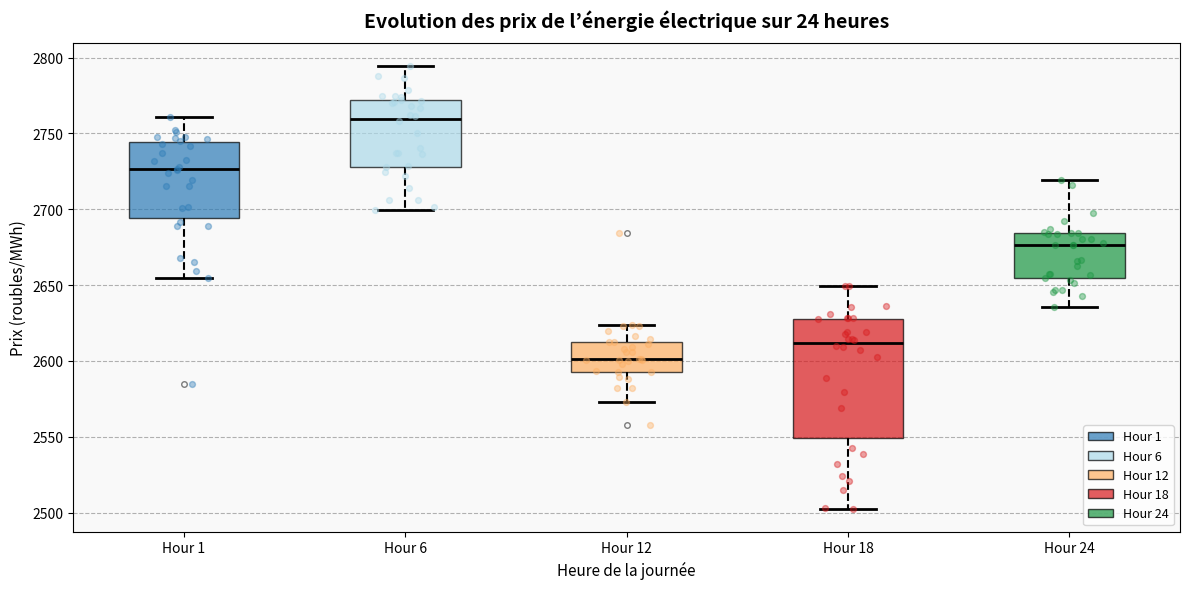

Where does the upper whisker of the box for Hour 24 end on the y-axis? The values are not printed on the chart, so give them approximately, as read against the axis.

2720